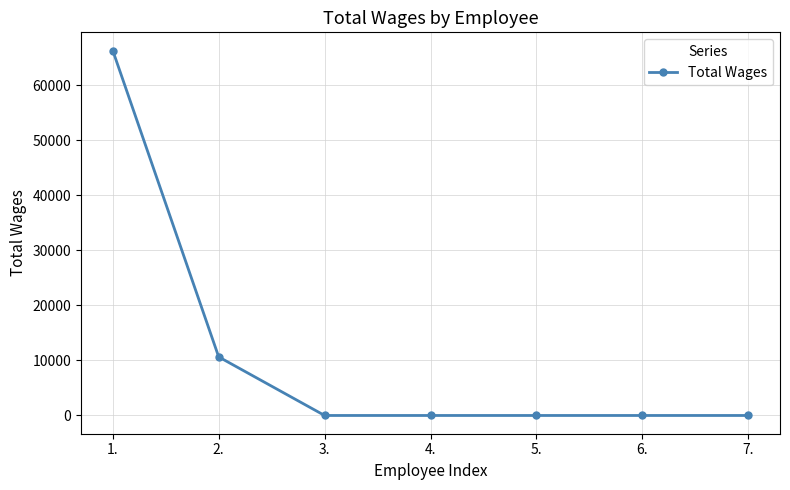

Where is the data nearest to the value 33125?

2.